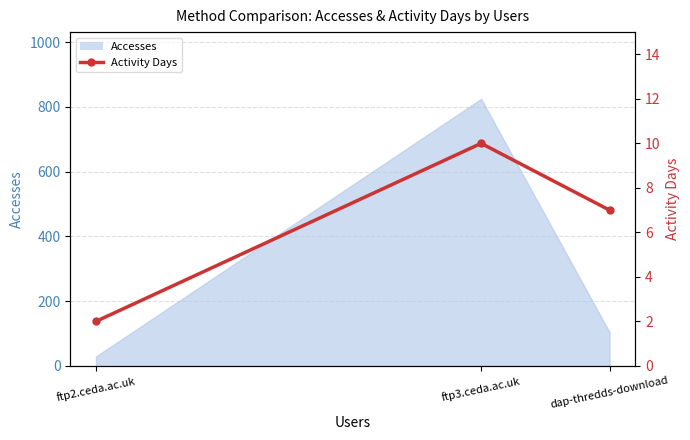

What is the minimum value shown in the chart?

2